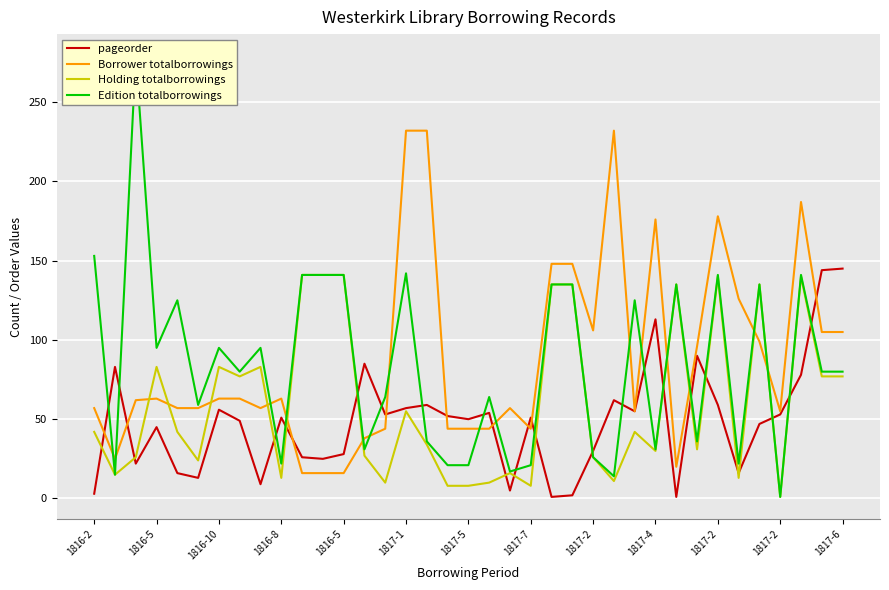

At 20, list the series in order from largest to smallest.

Borrower totalborrowings, Edition totalborrowings, Holding totalborrowings, pageorder